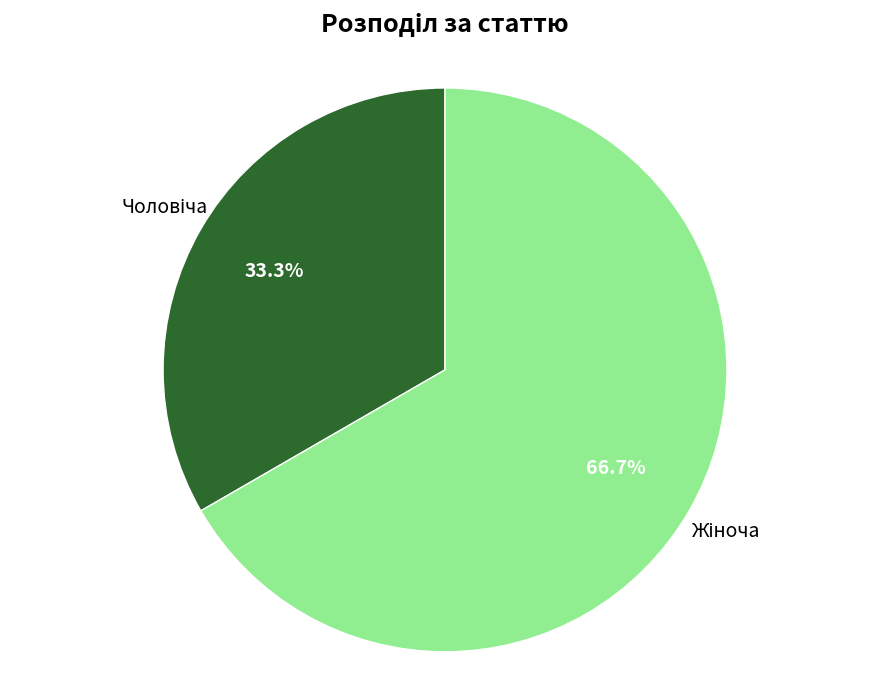

Does any single category account for the majority?

Yes